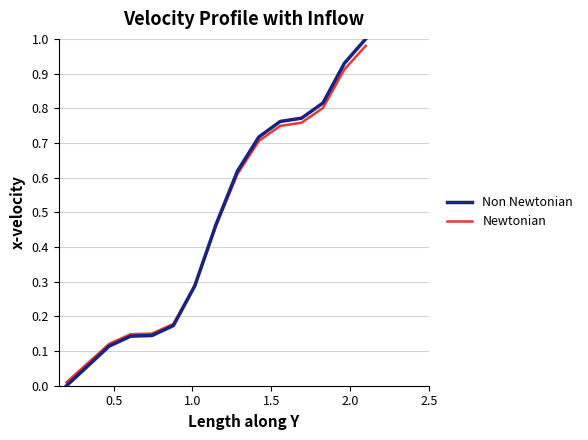

Which series has the widest spread of values?

Non Newtonian